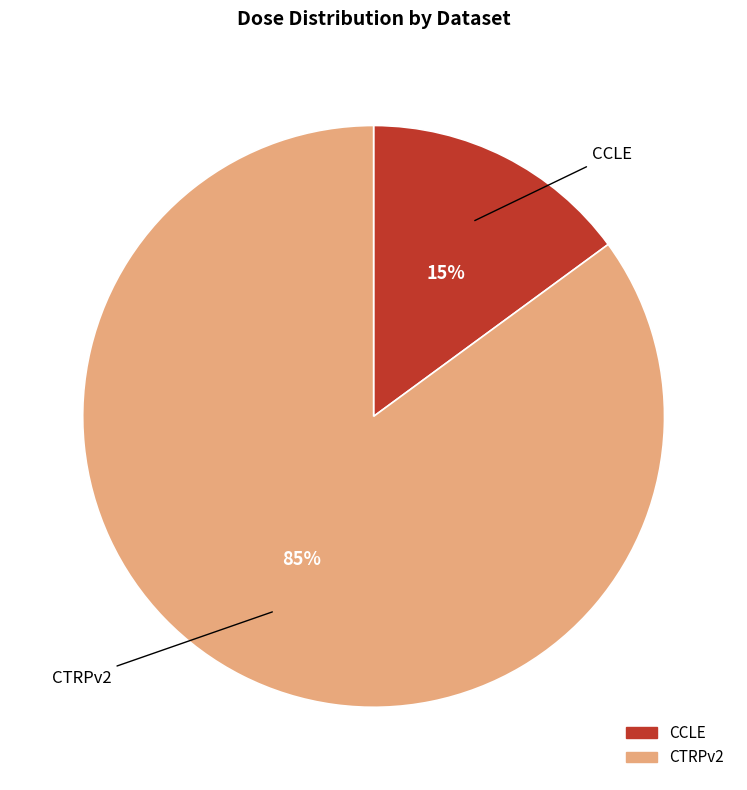

Is there any slice that represents more than half of the pie?

Yes